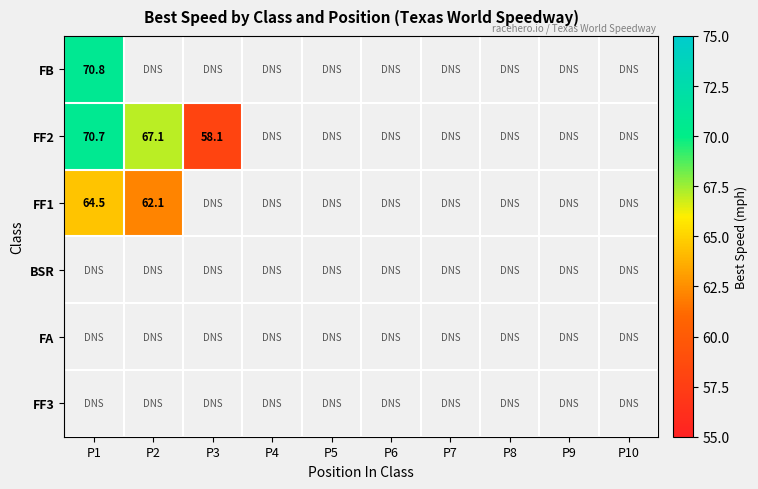

List the labels in order of FF3 value, largest first.

P1, P2, P3, P4, P5, P6, P7, P8, P9, P10